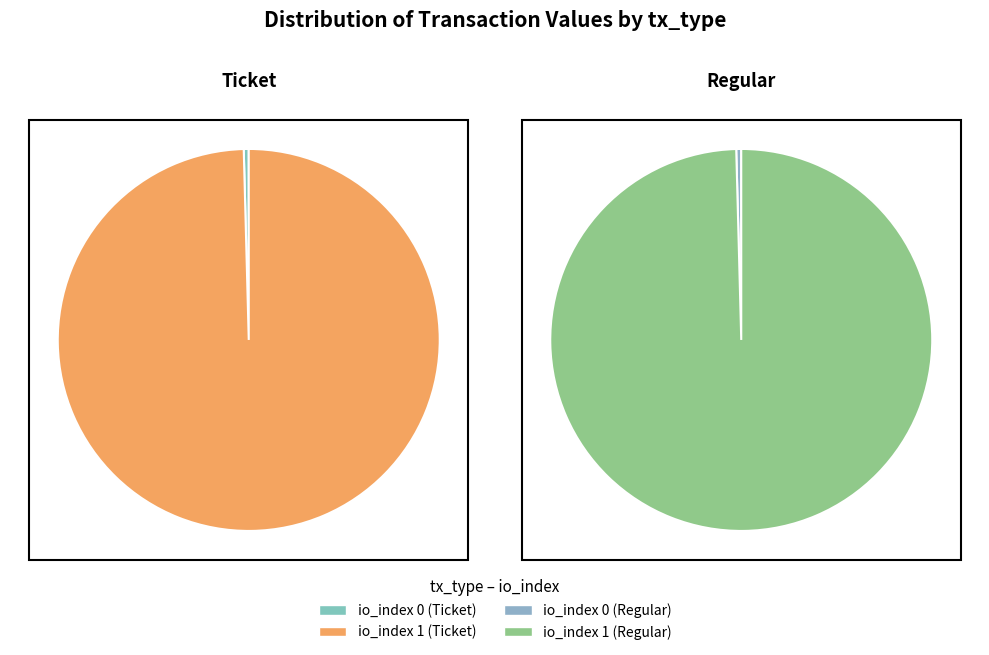

True or false: io_index 0 accounts for 6% of the total.

False